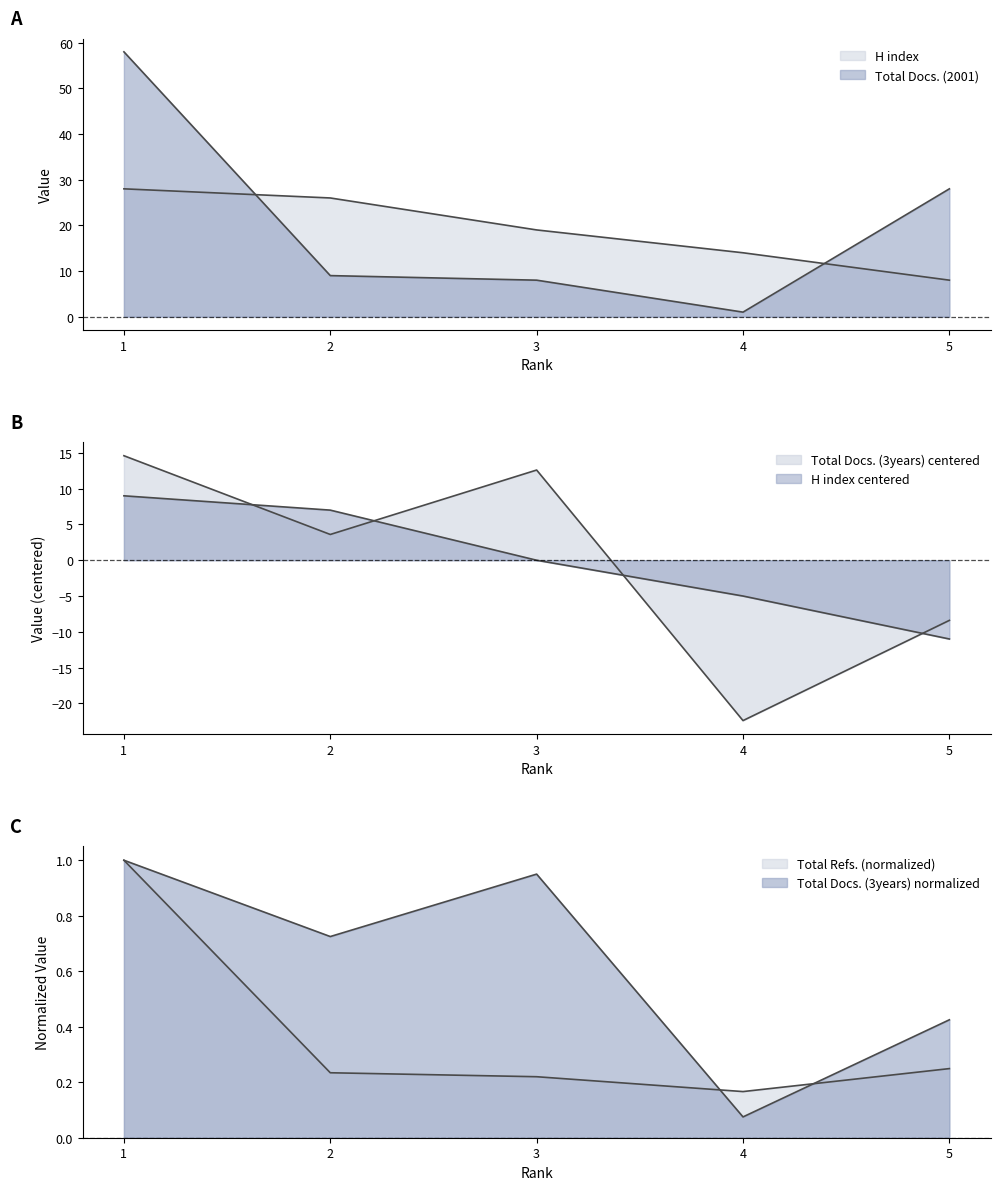

Which series has the widest spread of values?

Total Docs. (2001)